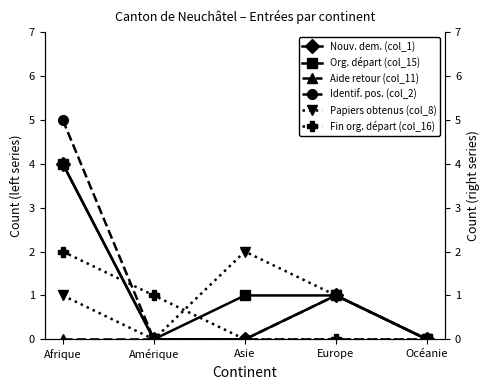

The value of Nouvelles demandes (col_1) at Afrique is 2. True or false?

False